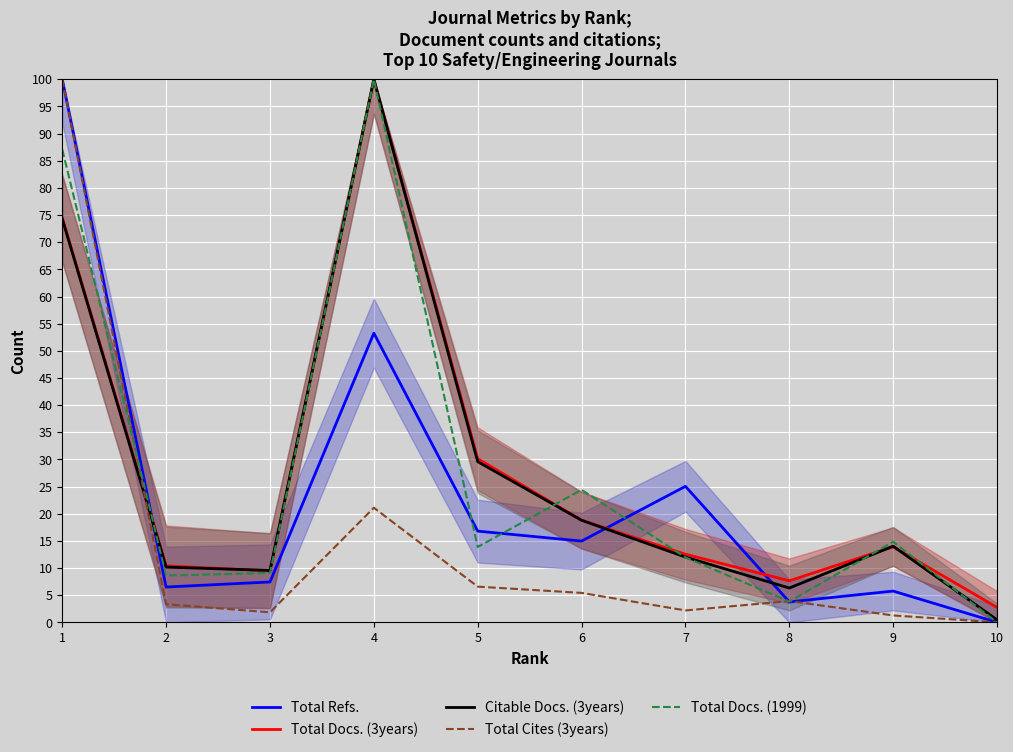

Which category has the highest value in the Total Cites (3years) series?

1